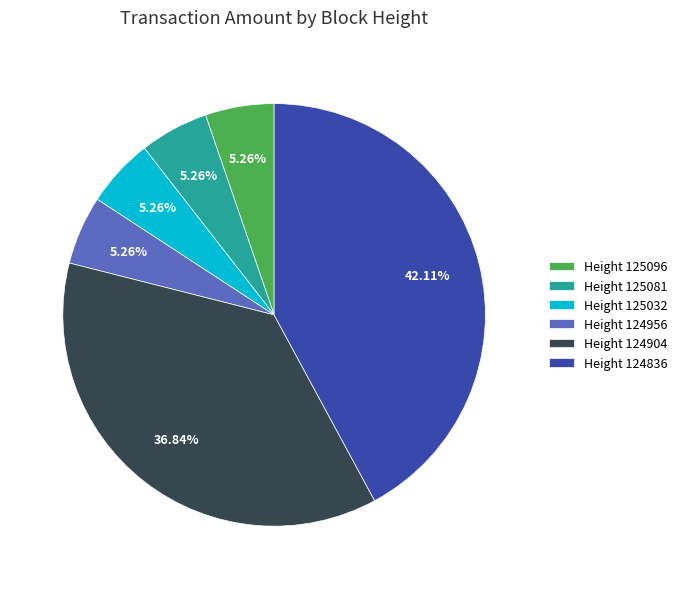

How many segments does this pie chart have?

6